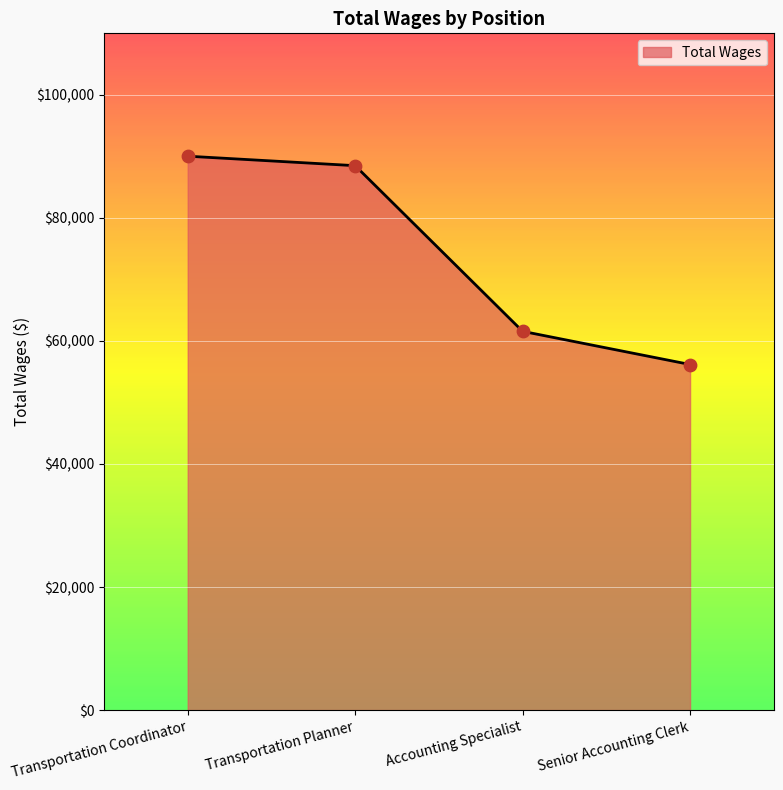

What is the ratio of the value at Accounting Specialist to the value at Transportation Coordinator?

0.7